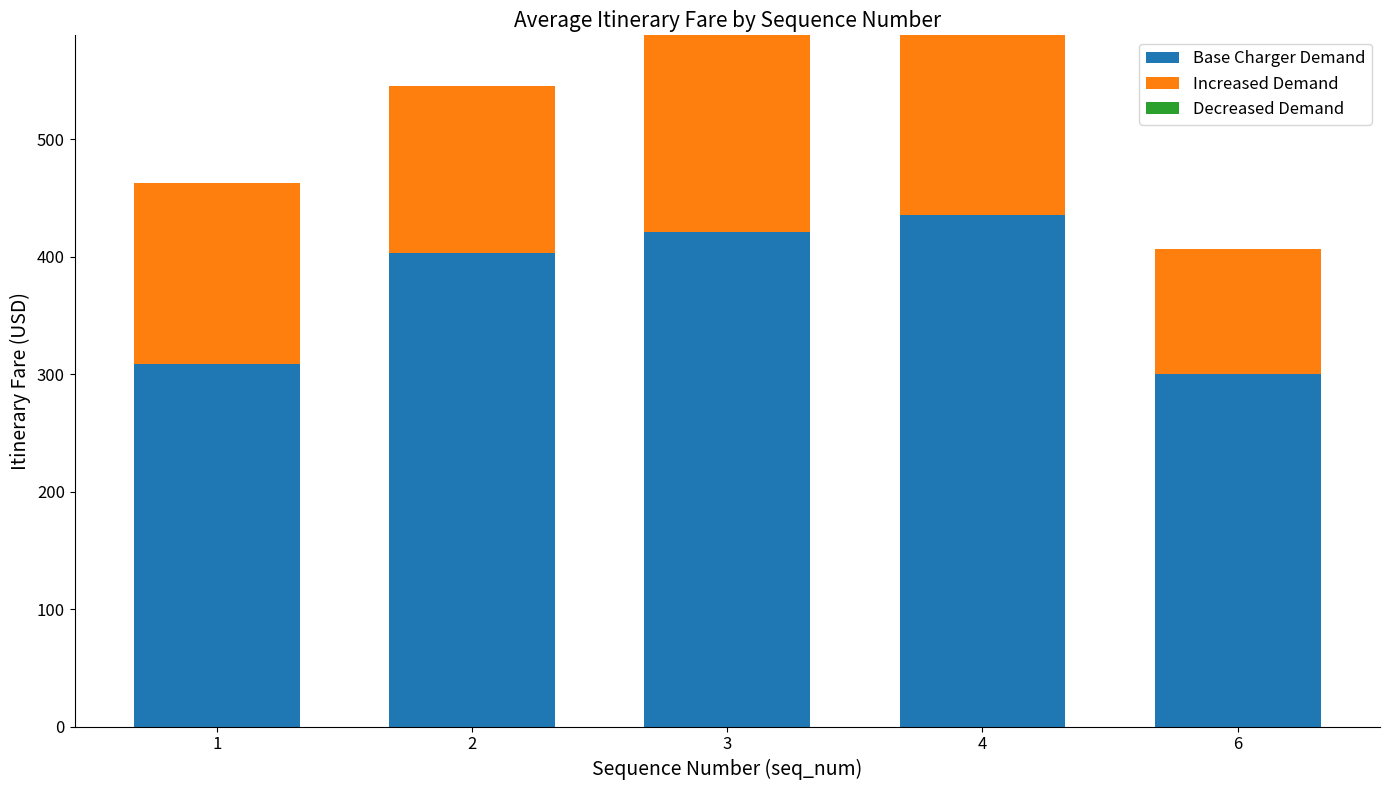

What is the difference between the highest and lowest values at 3?

421.0